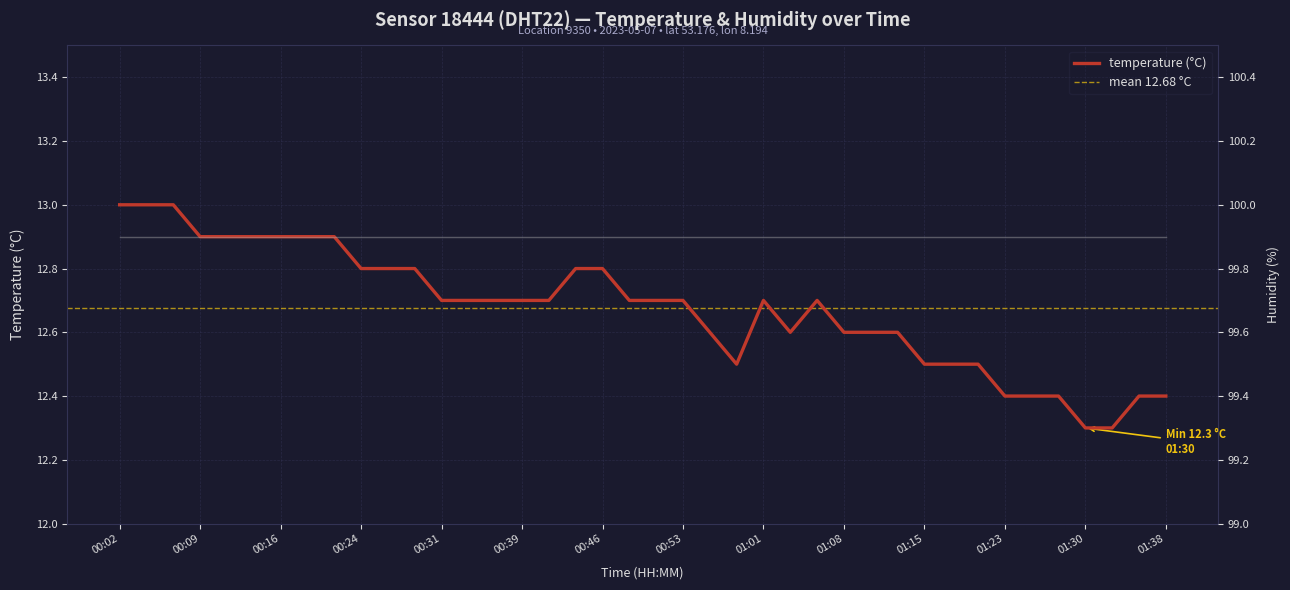

How many interior local peaks (higher than both neighbors) does the data have?

2